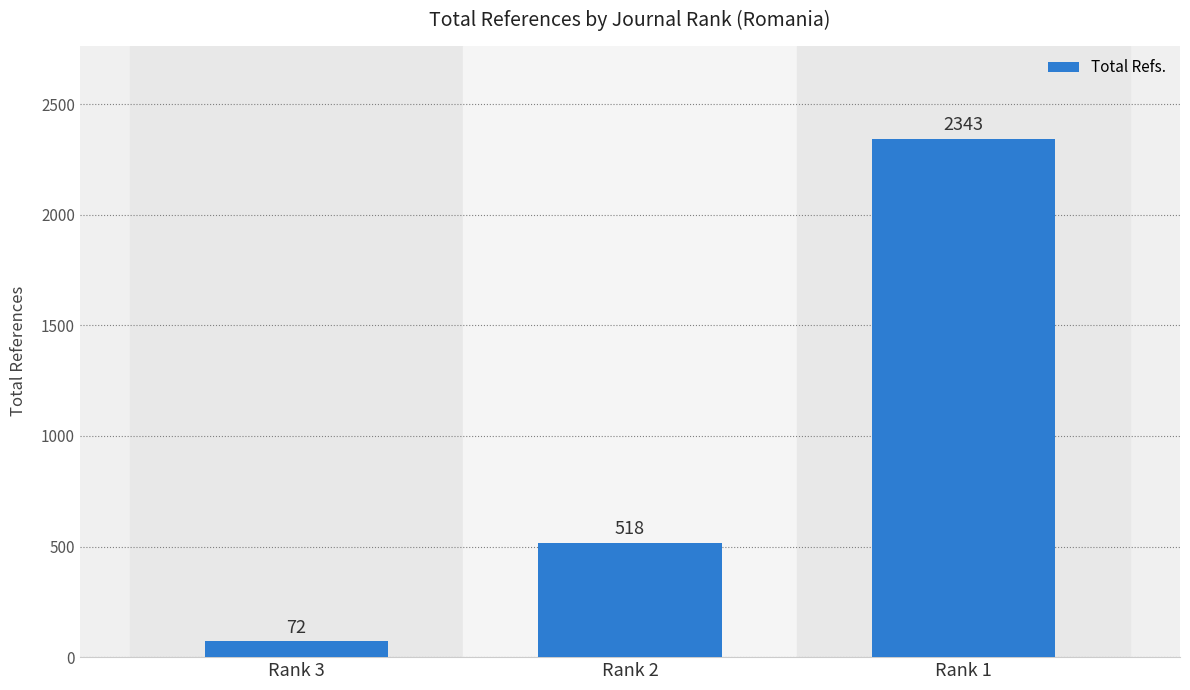

What is the change in value from Rank 2 to Rank 1?

+1825